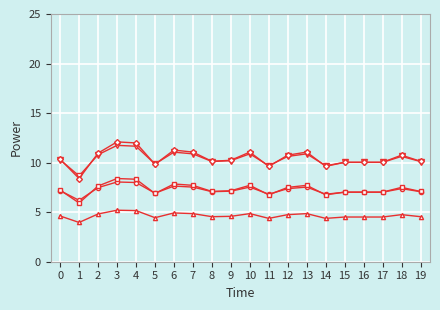

What is the total value across all series at 3?

45.5